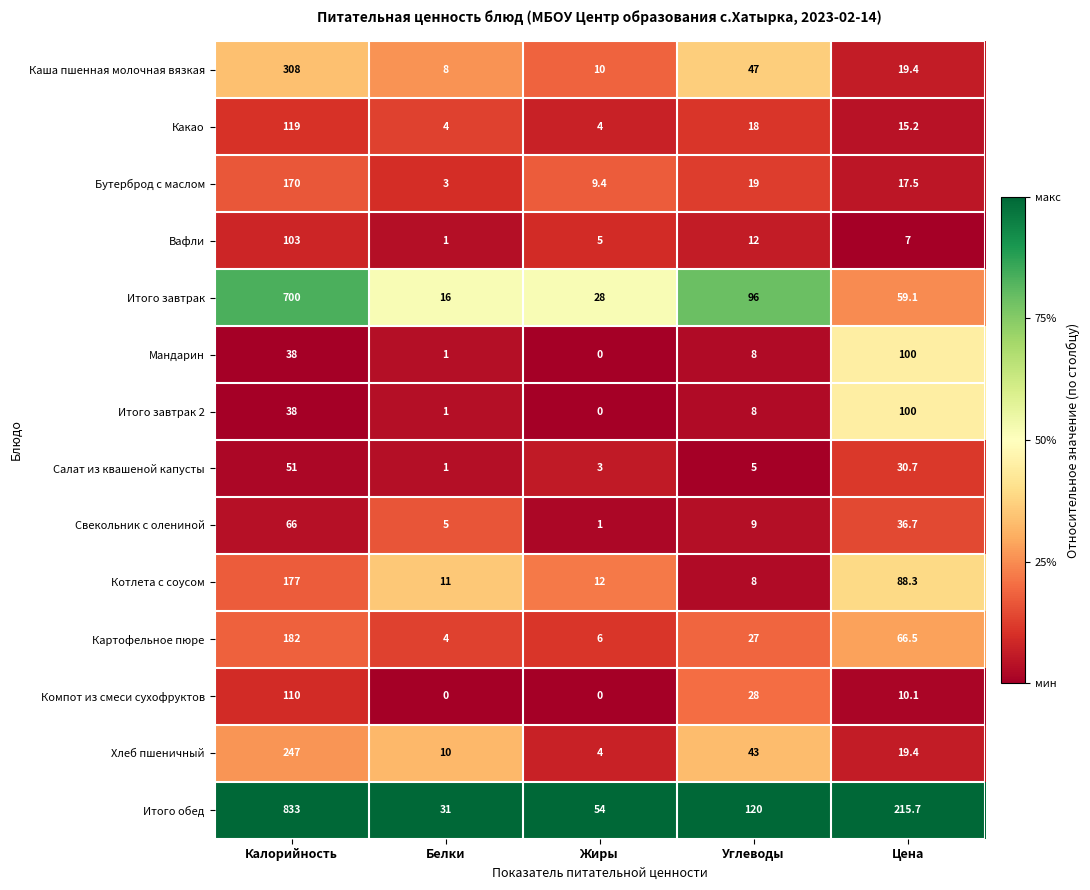

Which series has the largest total across all categories?

Итого обед